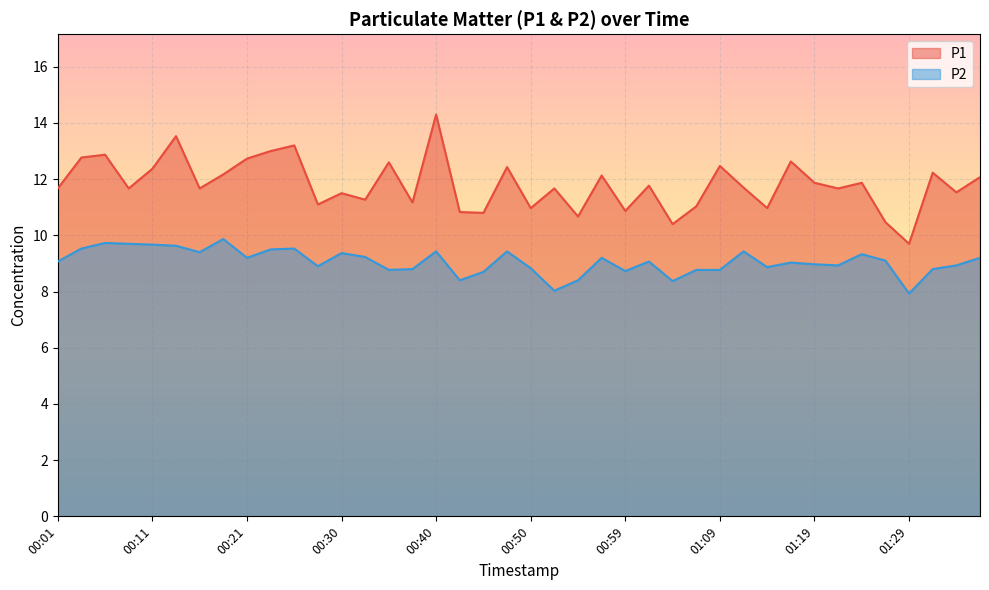

What is the difference between the highest and lowest values at 00:52?

3.6